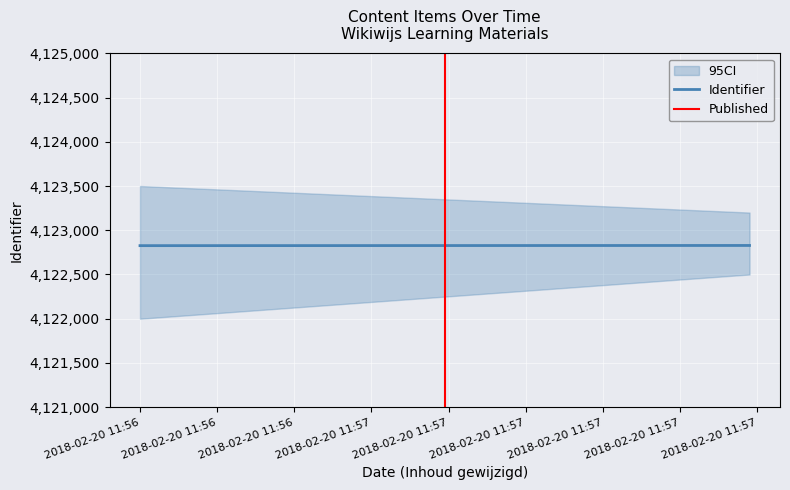

At how many categories does at least one series exceed 2637986?

2